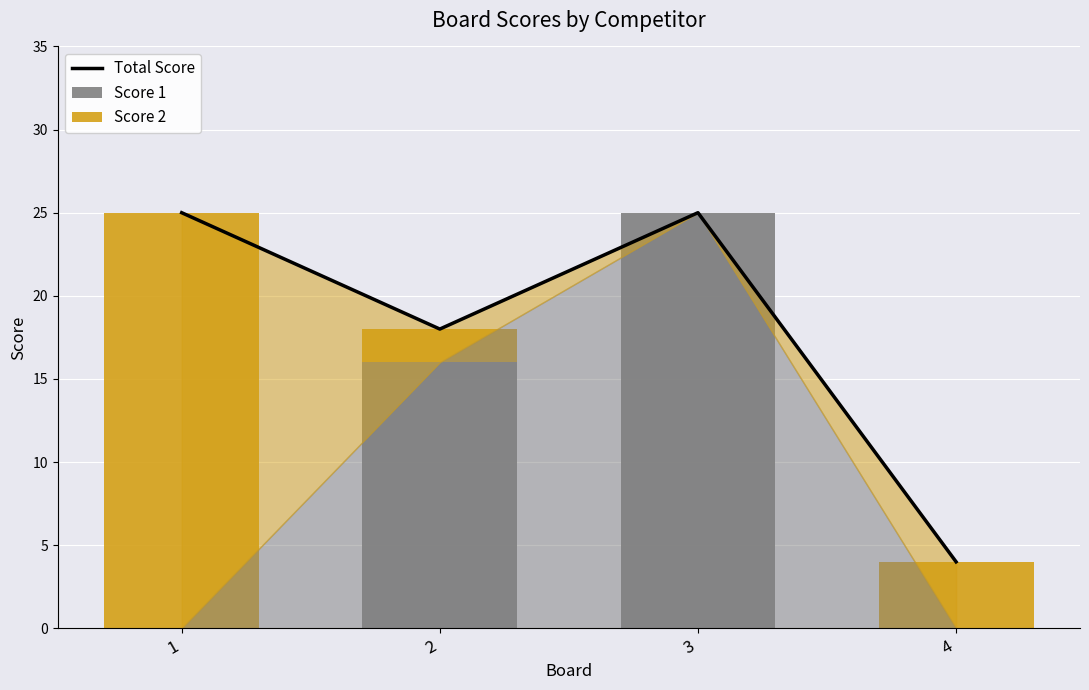

What is the sum of all Score 1 values?

41